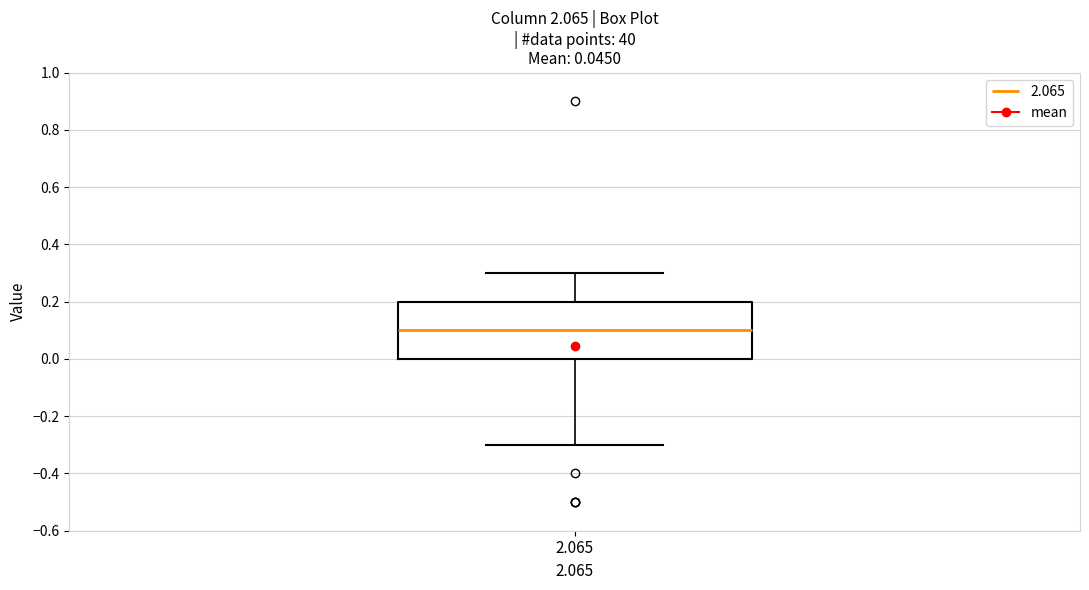

Where is the lower edge of the box at x = 2.065 on the y-axis? The values are not printed on the chart, so give them approximately, as read against the axis.

0.0